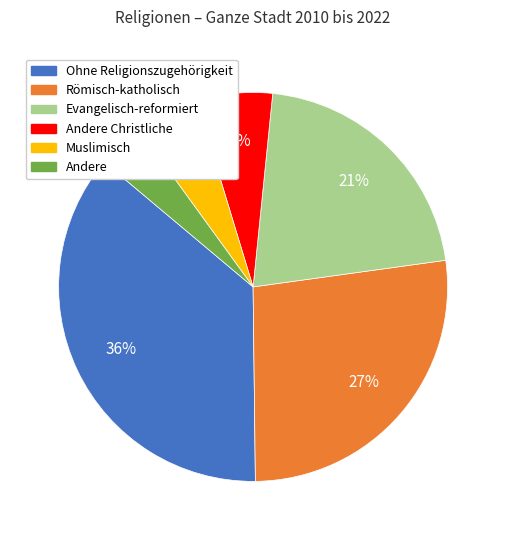

To the nearest percent, what is the difference between the largest and smallest slice percentages?

32%